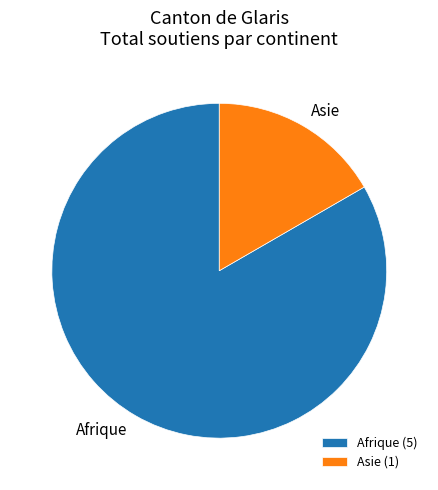

True or false: Afrique accounts for 69% of the total.

False